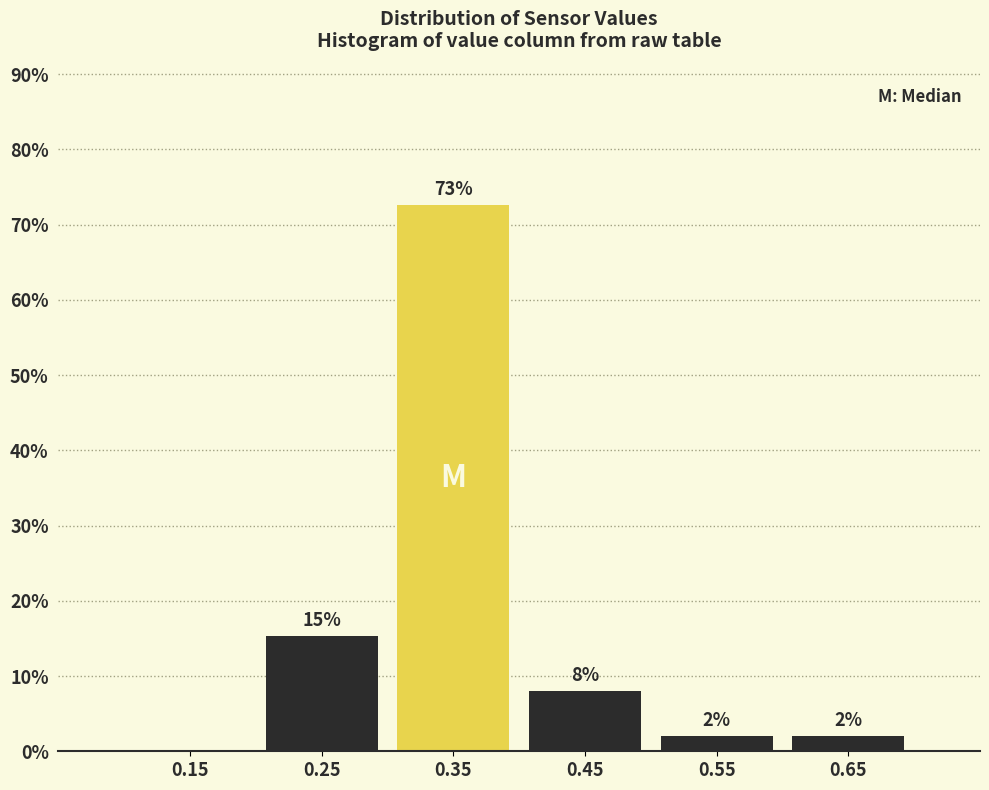

Which range on the x-axis has the tallest bar?

0.3 to 0.4